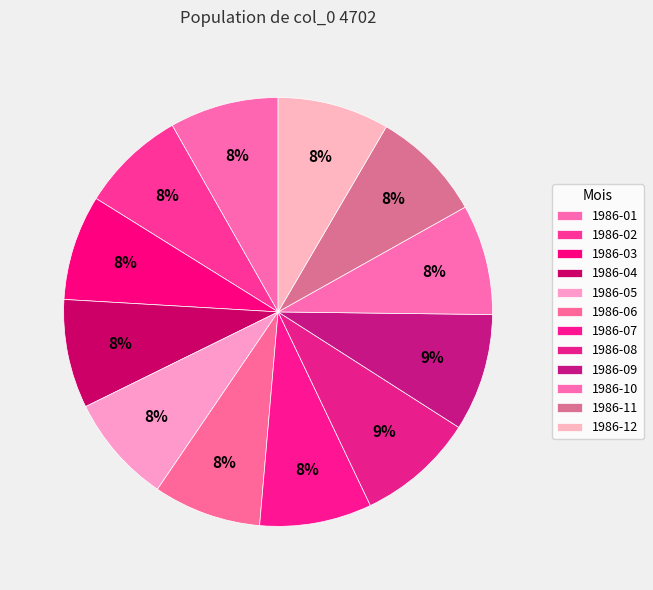

How many segments does this pie chart have?

12